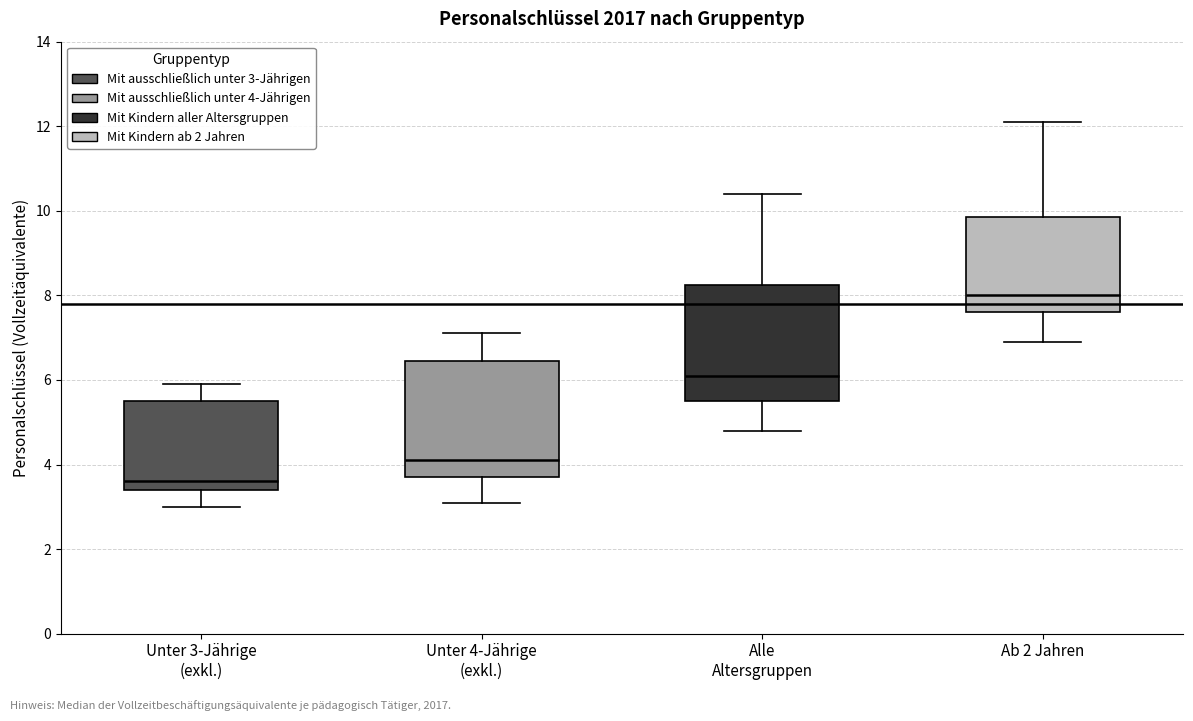

Which box's median line is the highest?

Ab 2 Jahren